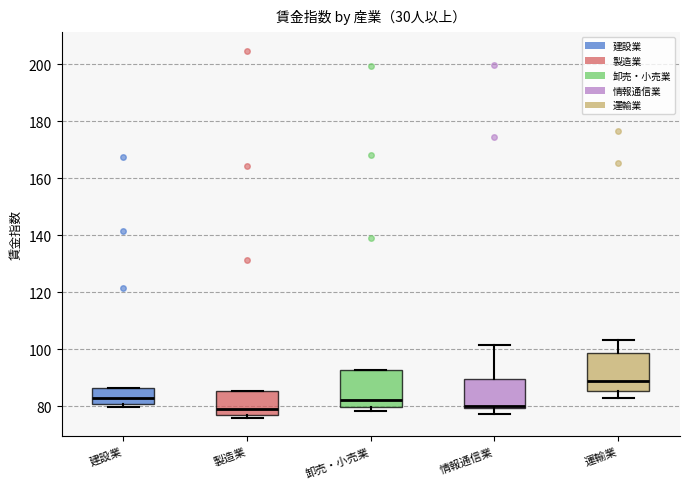

Reading left to right, transcribe this box plot: for each box, give where its median line is, the range the box spans, and where its two whiskers end, as read against the y-axis. The values are not printed on the chart, so give them approximately, as read against the axis.

建設業: median 82, box 80 to 86, whiskers 80 (just below the box's lower edge) to 86
製造業: median 80, box 78 to 86, whiskers 76 to 86
卸売・小売業: median 82, box 80 to 92, whiskers 78 to 92
情報通信業: median 80 (just above the box's lower edge), box 80 to 90, whiskers 78 to 102
運輸業: median 88, box 86 to 98, whiskers 82 to 104